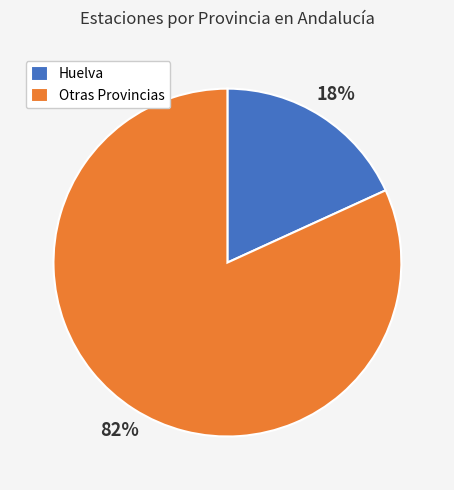

Do Huelva and Otras Provincias together represent more than half of the pie?

Yes